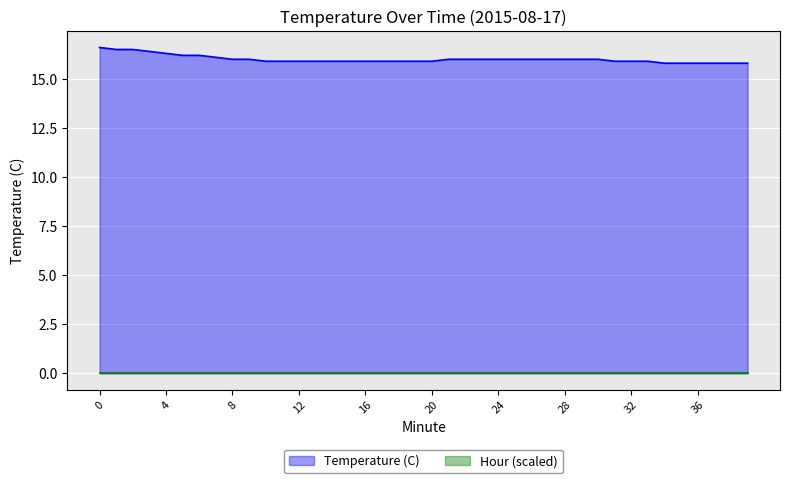

The value at 37 is 15.8. True or false?

True